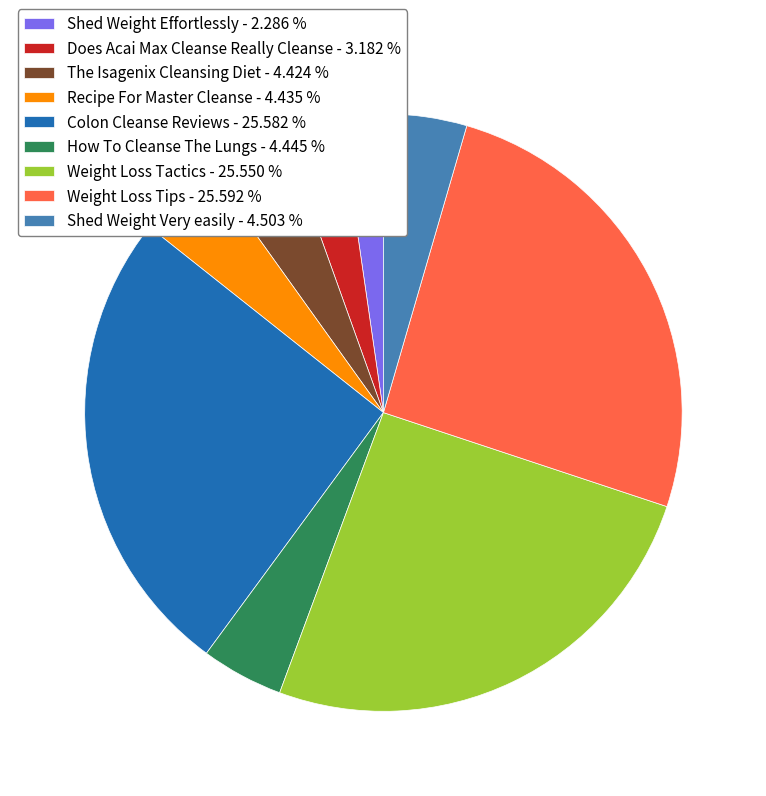

Does any single category account for the majority?

No